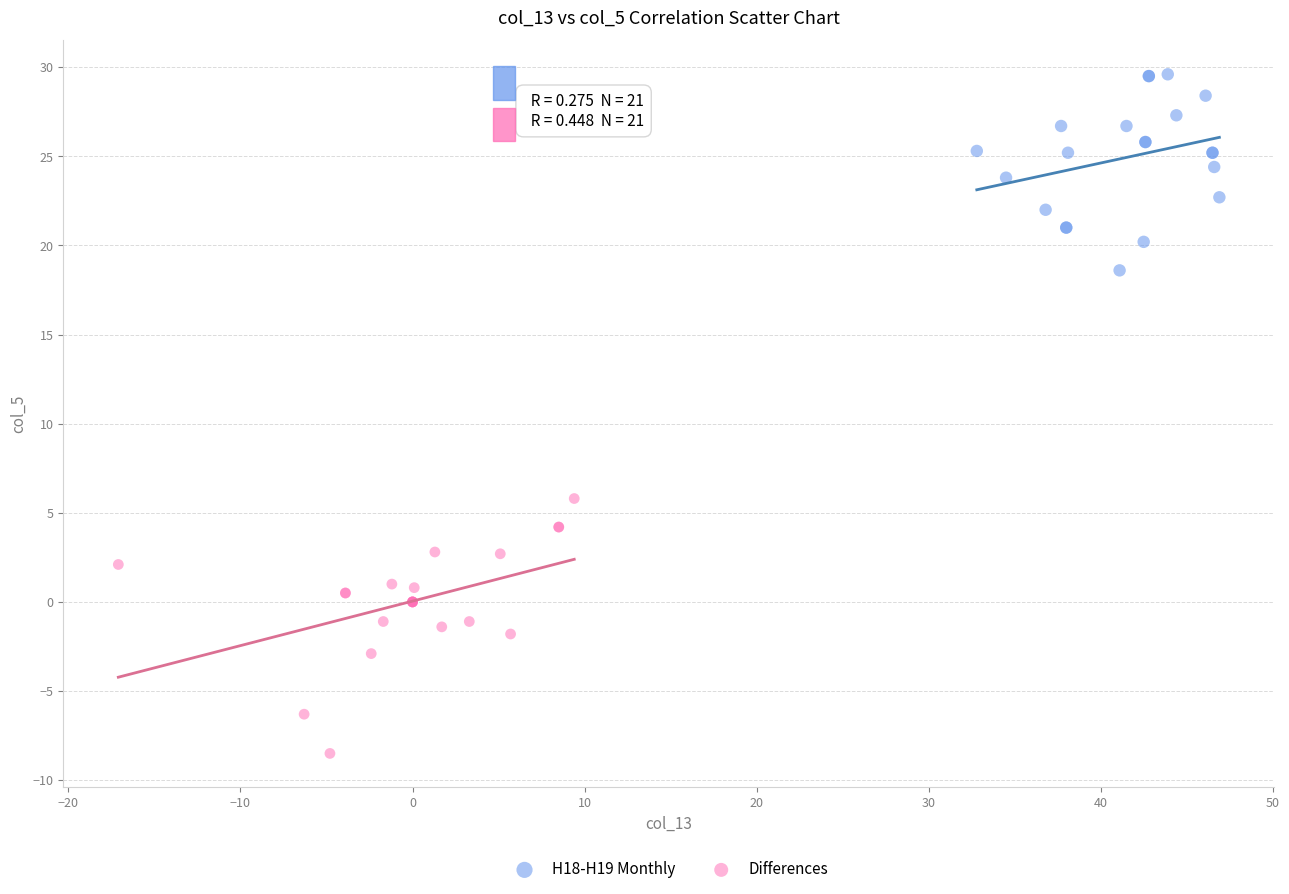

Which series reaches the minimum Y coordinate?

Differences